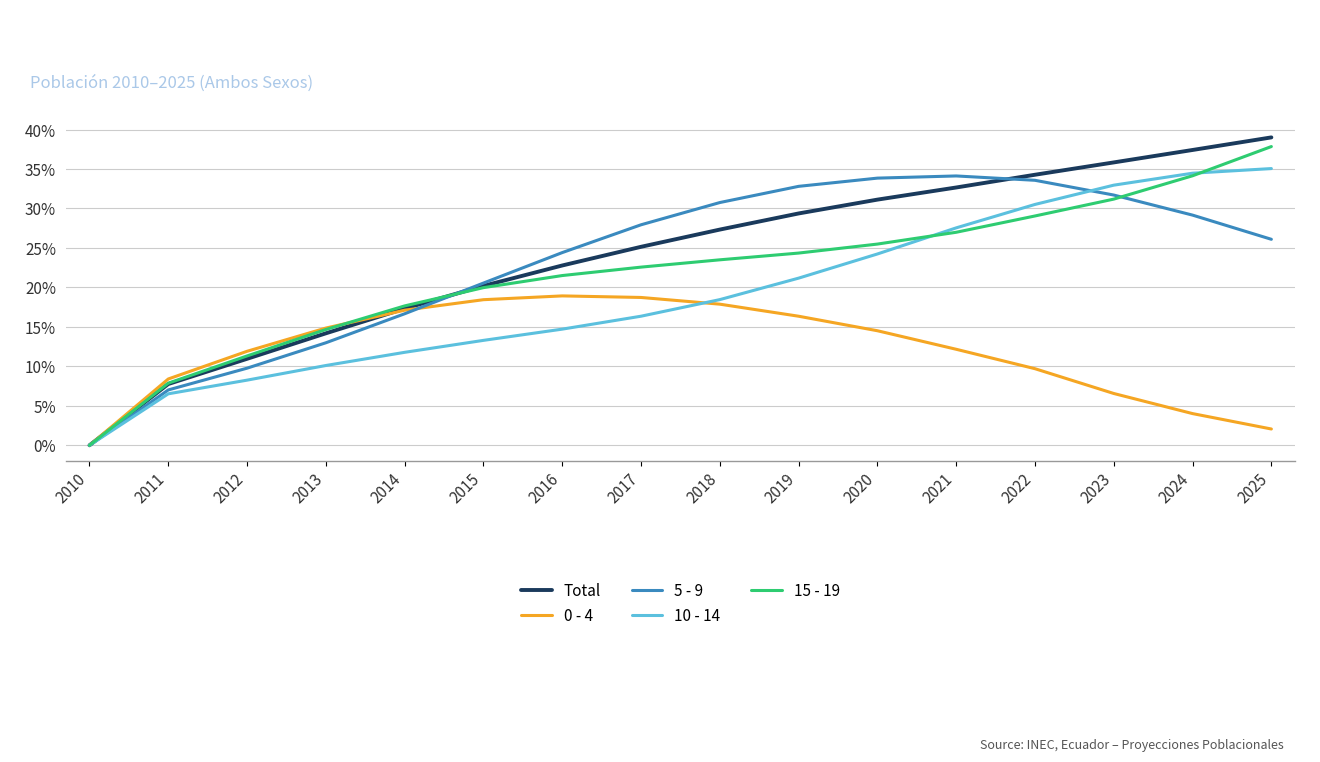

Is it true that 10 - 14 equals 12.9 at 2024?

False